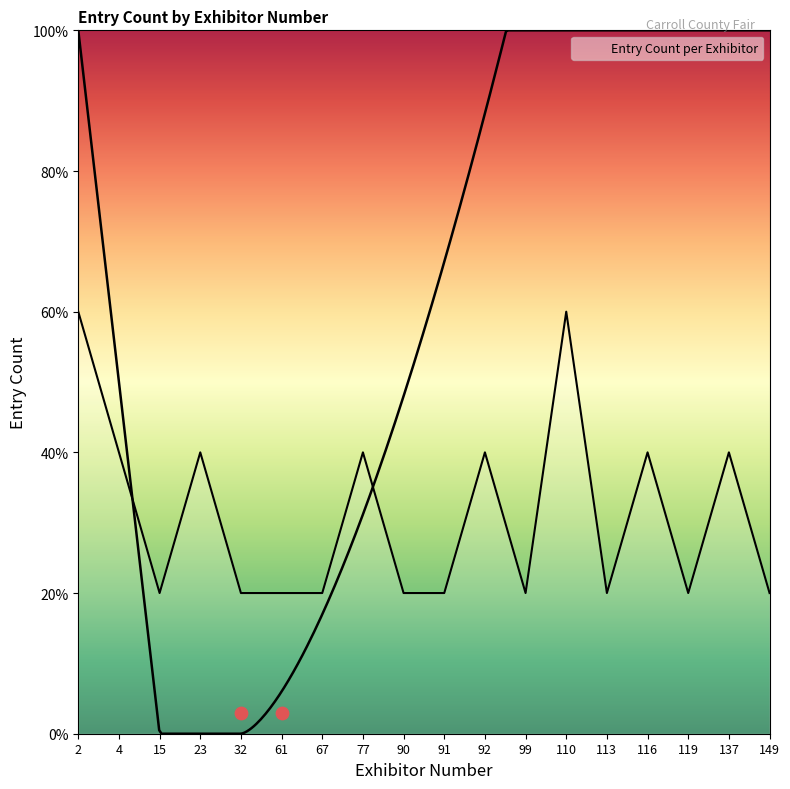

What is the change in value from 4 to 15?

-1